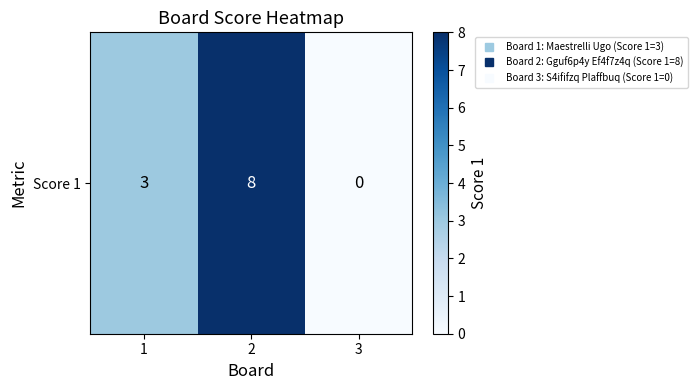

Which category has the lowest value across all series?

3